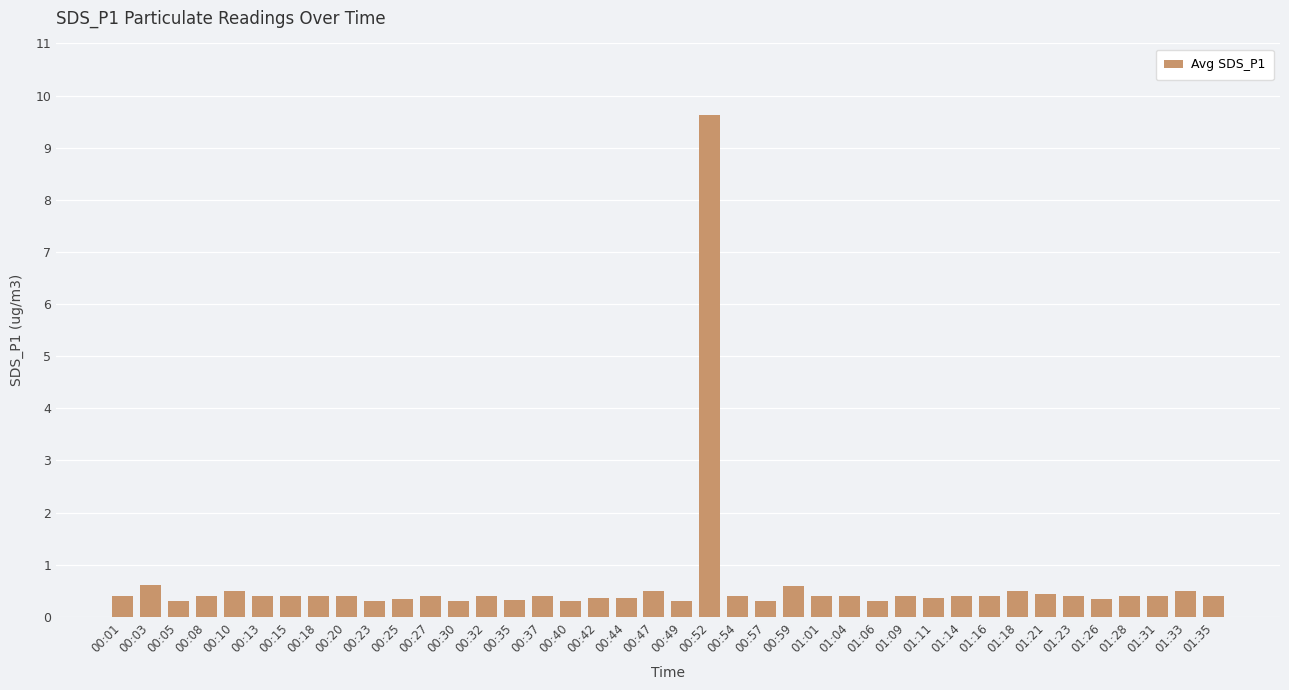

Are the bars grouped side by side (vs. stacked)?

No